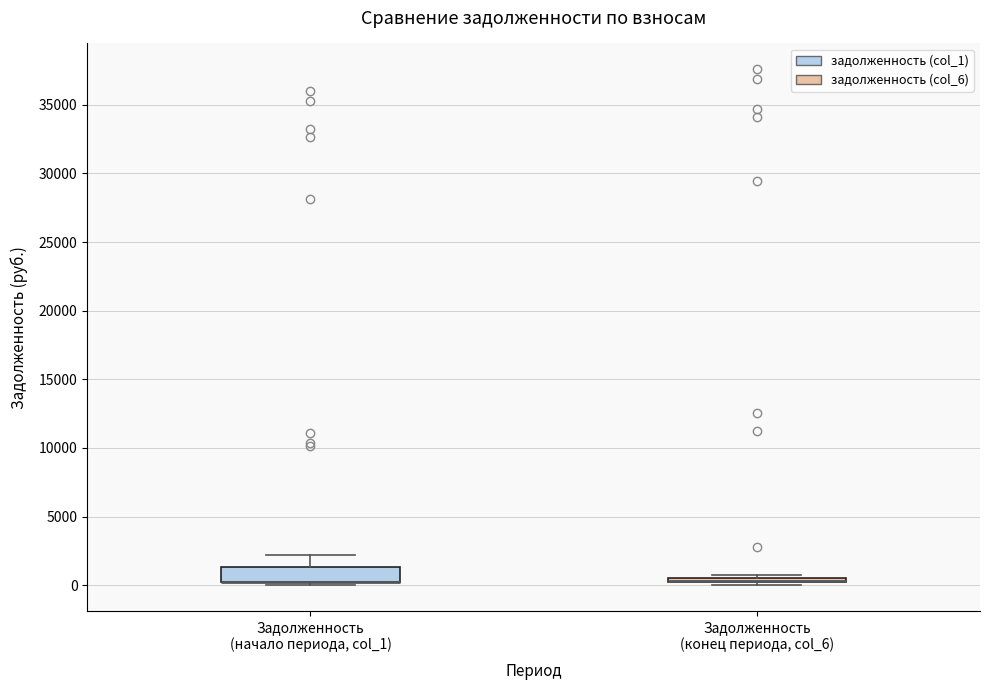

Comparing the boxes themselves (not the whiskers), which one is the tallest?

Задолженность (начало периода, col_1)